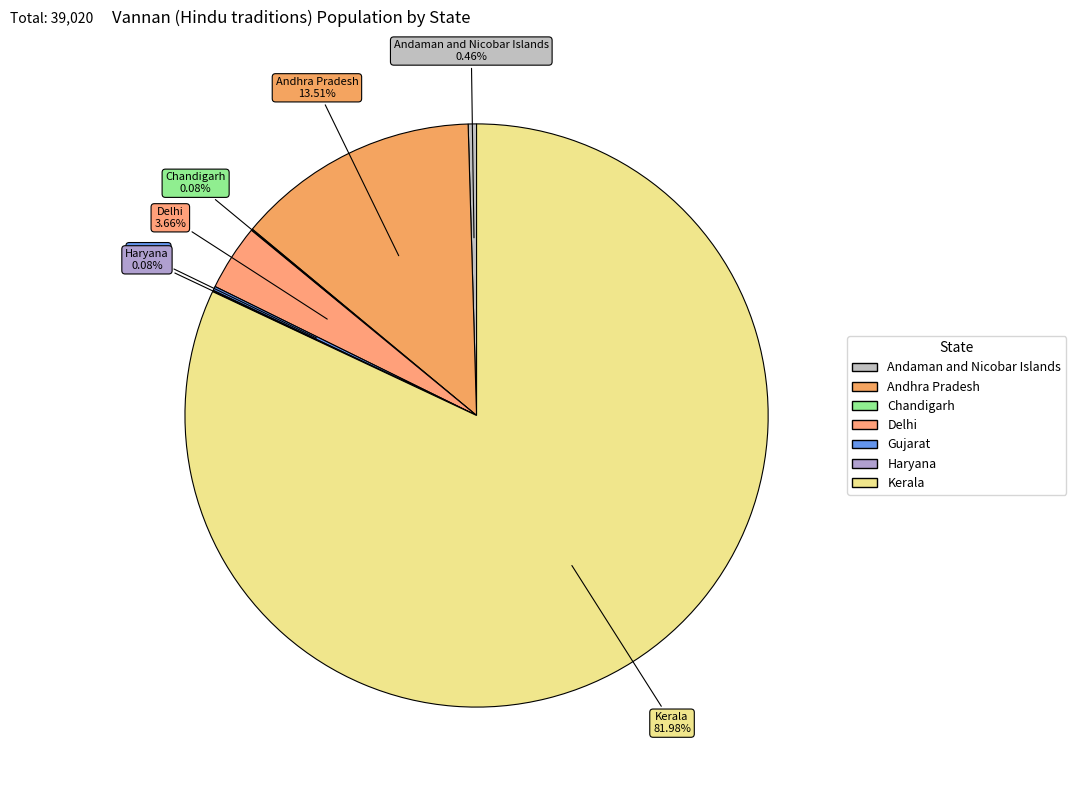

Is the sum of Delhi and Andaman and Nicobar Islands greater than half?

No